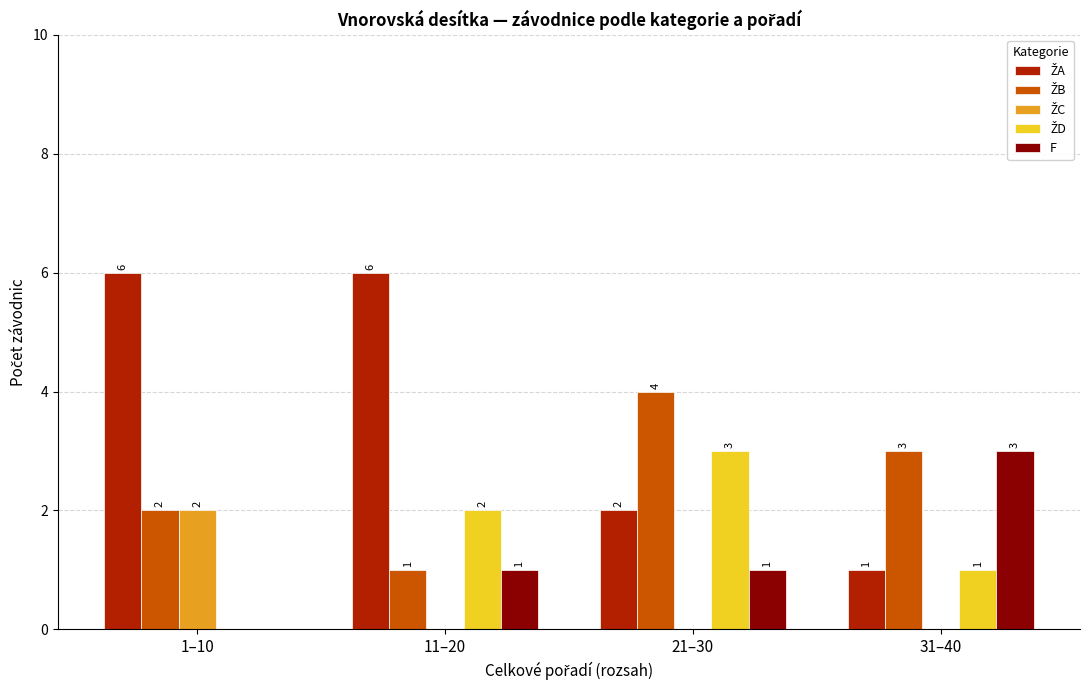

What is the sum of all F values?

5